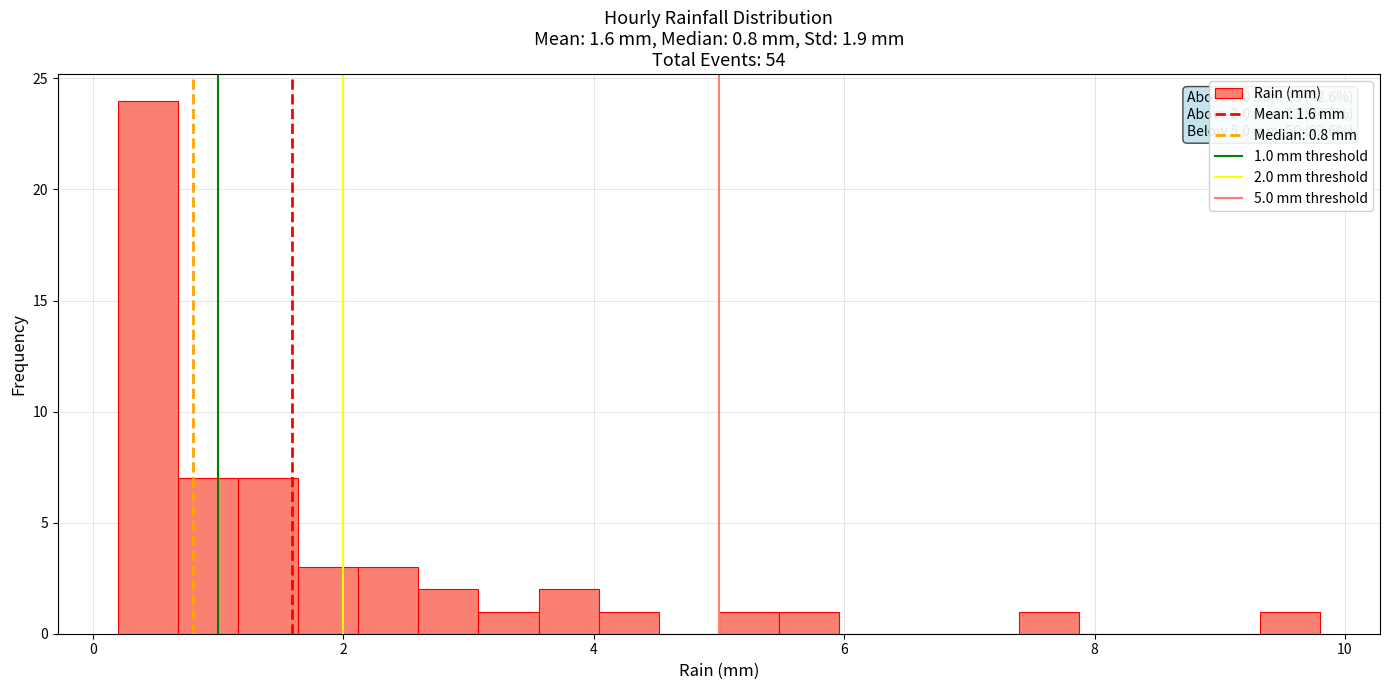

Around what value on the x-axis is the tallest bar? Give the approximate position of its centre, as read against the axis.

0.4